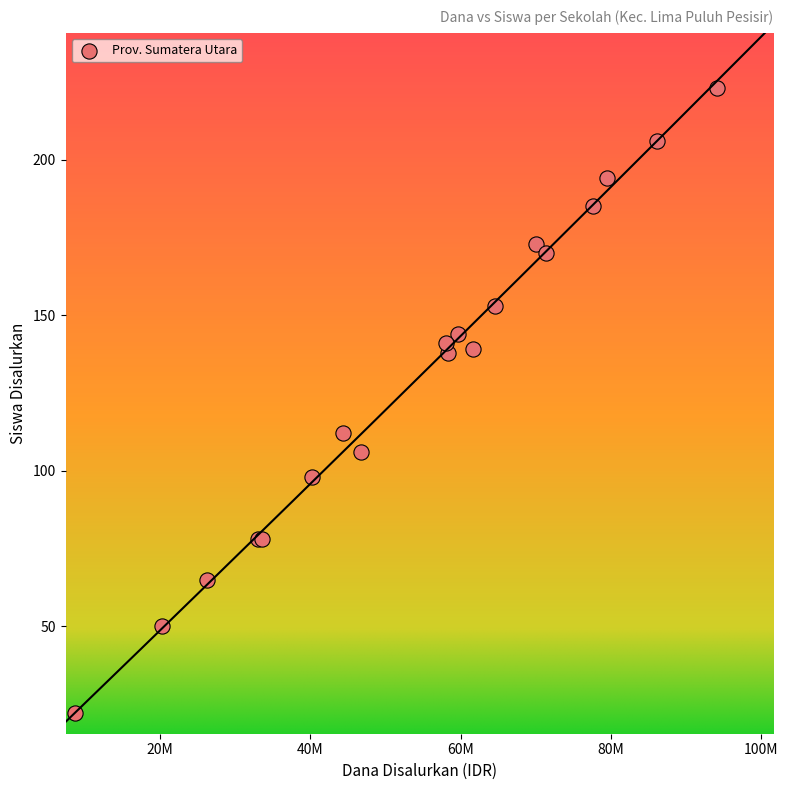

What Y value in the scatter plot is closest to 122?

112